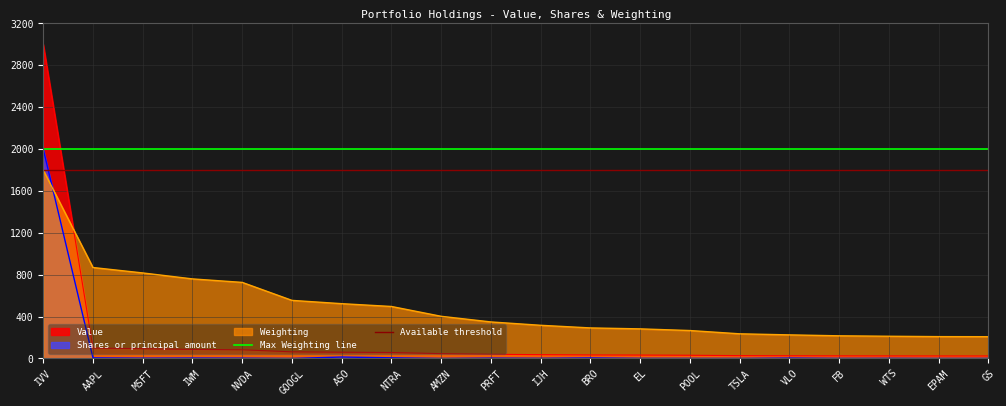

What is the highest value of the Shares or principal amount series?

2000.0